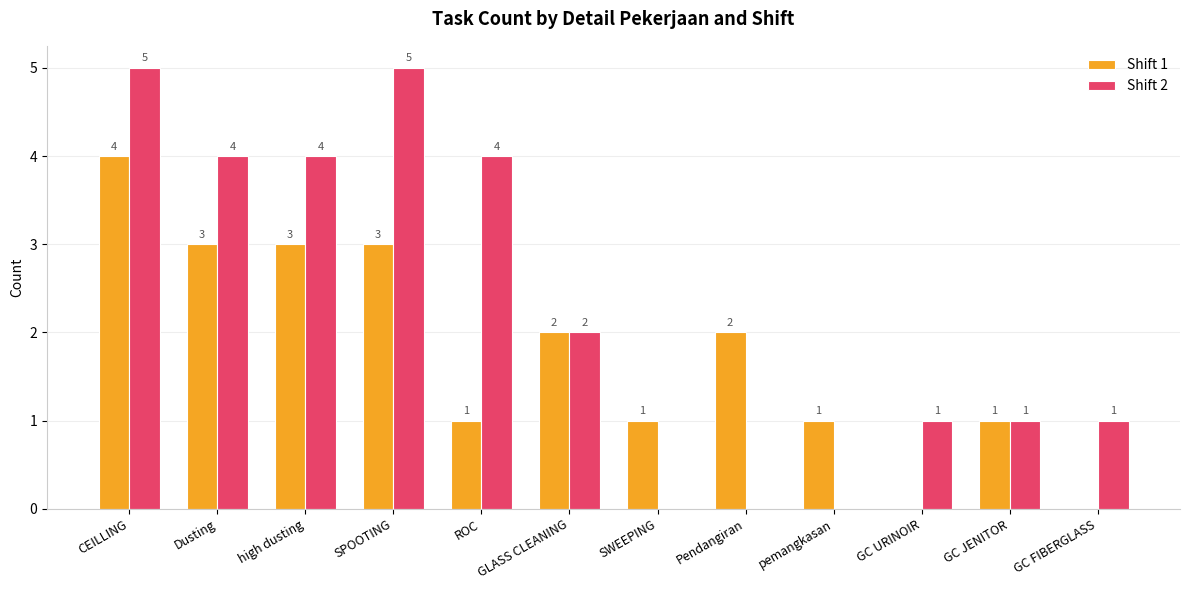

True or false: Shift 2 has a value of 5 at CEILLING.

True